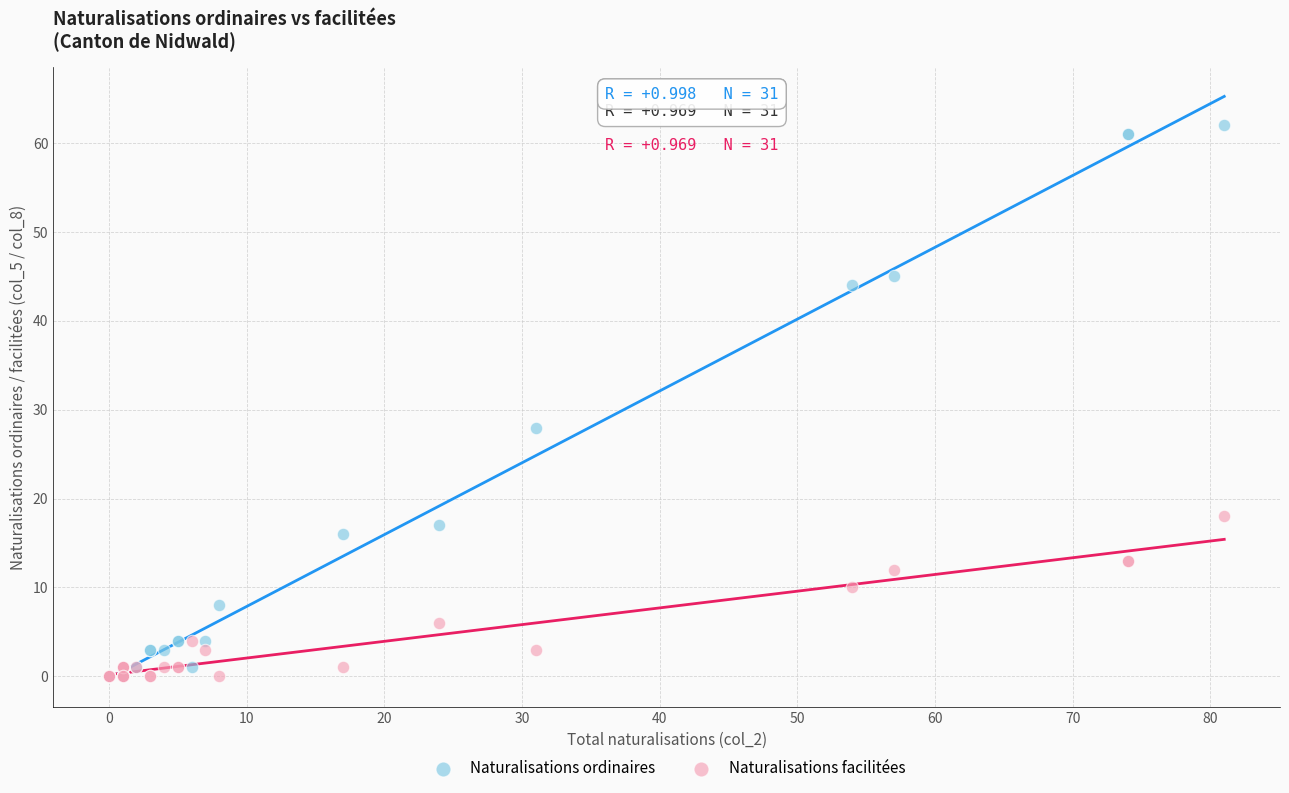

Across all series, what Y value is closest to 31?

28